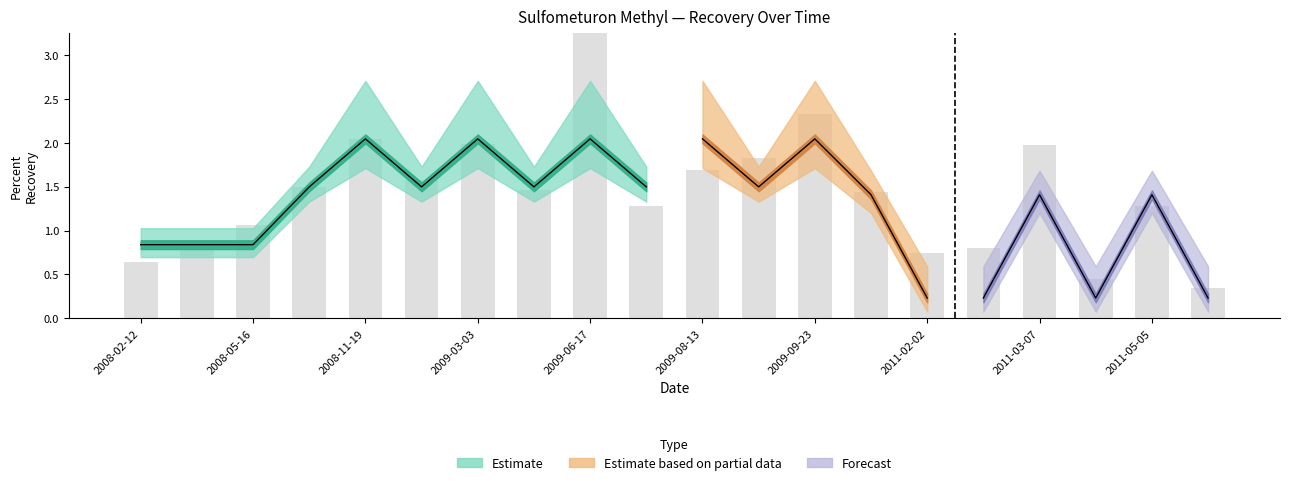

Are the bars grouped side by side (vs. stacked)?

Yes